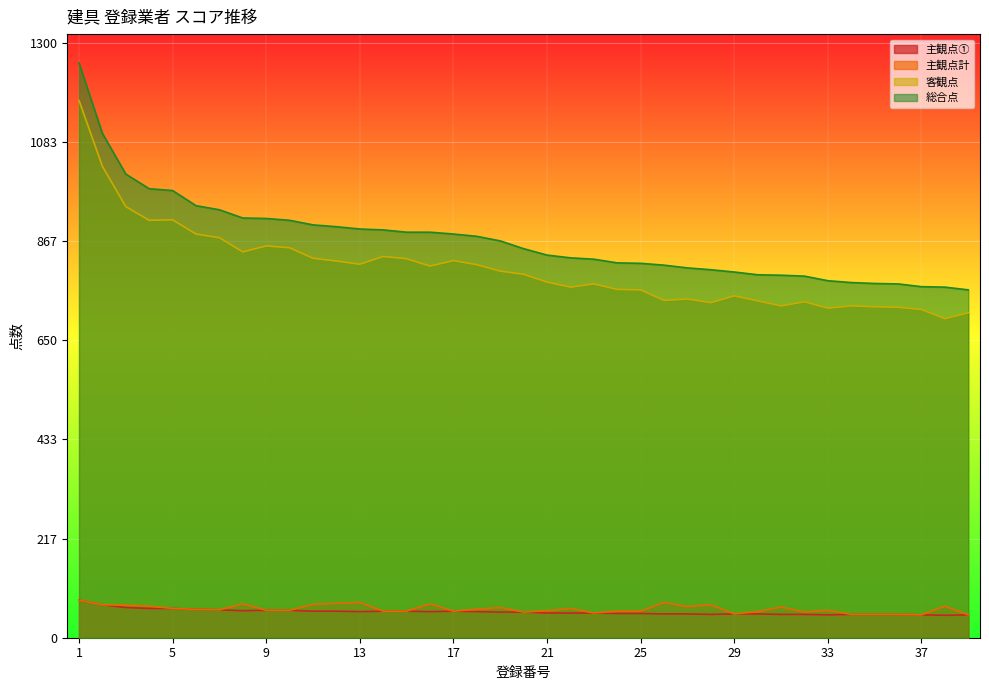

Reading left to right, transcribe all the data shown in this chart.

主観点①: 1=82	2=72	3=66	4=64	5=64	6=62	7=61	8=59	9=60	10=60	11=58	12=58	13=57	14=58	15=58	16=57	17=58	18=57	19=56	20=56	21=54	22=54	23=54	24=53	25=53	26=52	27=52	28=51	29=52	30=52	31=51	32=51	33=50	34=51	35=51	36=51	37=50	38=49	39=50
主観点計: 1=82	2=72	3=71	4=69	5=64	6=62	7=61	8=74	9=60	10=60	11=73	12=75	13=77	14=58	15=58	16=74	17=58	18=62	19=66	20=56	21=59	22=64	23=54	24=58	25=58	26=77	27=68	28=72	29=52	30=57	31=67	32=56	33=60	34=51	35=51	36=51	37=50	38=69	39=50
客観点: 1=1174	2=1030	3=942	4=912	5=913	6=882	7=874	8=843	9=856	10=852	11=829	12=823	13=816	14=833	15=828	16=812	17=824	18=815	19=801	20=794	21=777	22=766	23=773	24=761	25=760	26=737	27=740	28=732	29=747	30=736	31=725	32=734	33=720	34=725	35=723	36=722	37=717	38=697	39=710
総合点: 1=1256	2=1102	3=1013	4=981	5=977	6=944	7=935	8=917	9=916	10=912	11=902	12=898	13=893	14=891	15=886	16=886	17=882	18=877	19=867	20=850	21=836	22=830	23=827	24=819	25=818	26=814	27=808	28=804	29=799	30=793	31=792	32=790	33=780	34=776	35=774	36=773	37=767	38=766	39=760